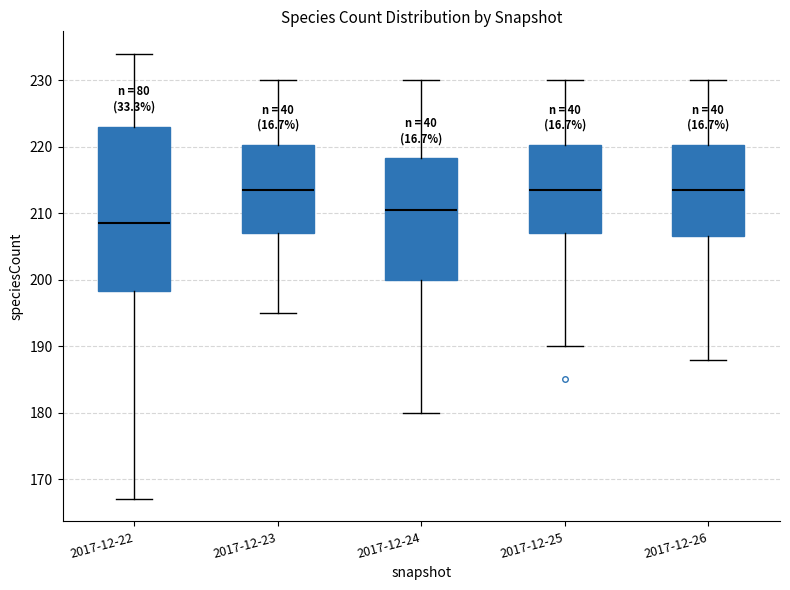

Where does the lower whisker of the box for 2017-12-23 end on the y-axis? The values are not printed on the chart, so give them approximately, as read against the axis.

195